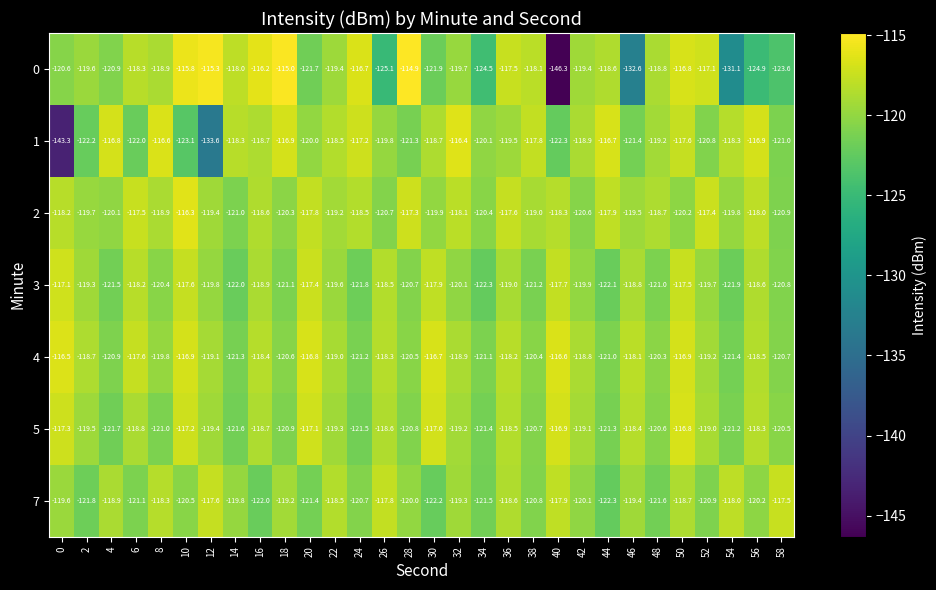

Which series changed the most between 16 and 36?

7